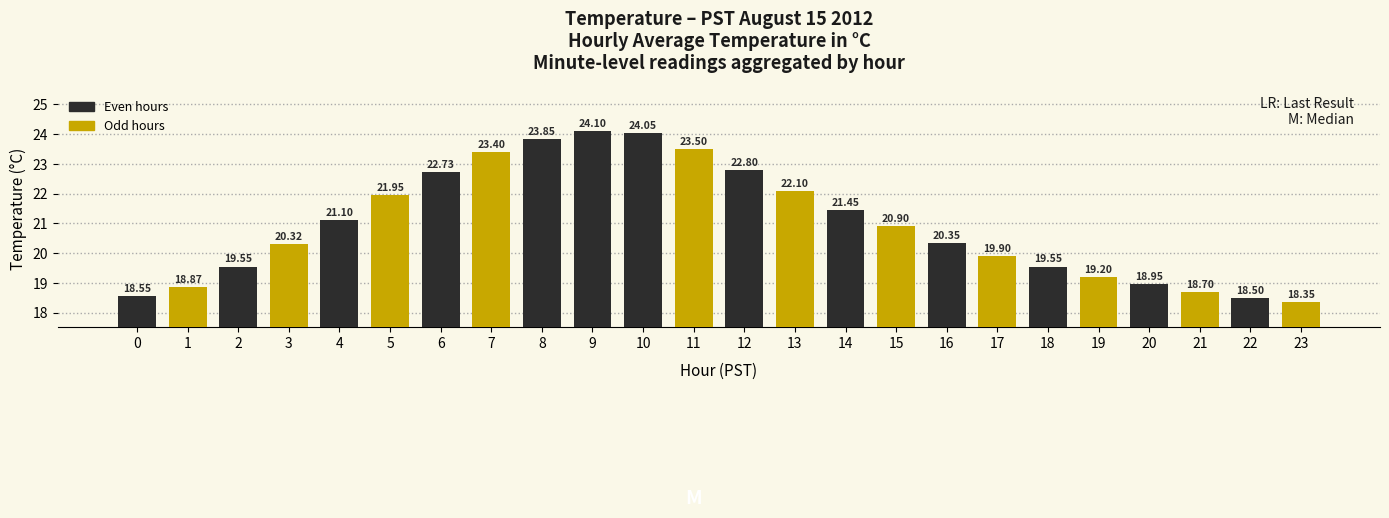

The chart shows a value of 35.3 at 15. True or false?

False